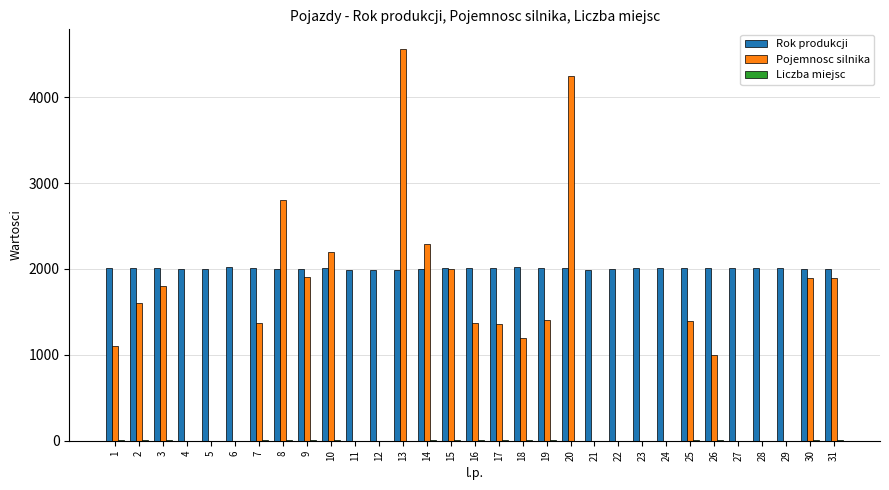

What is the sum of all Pojemnosc silnika values?

37386